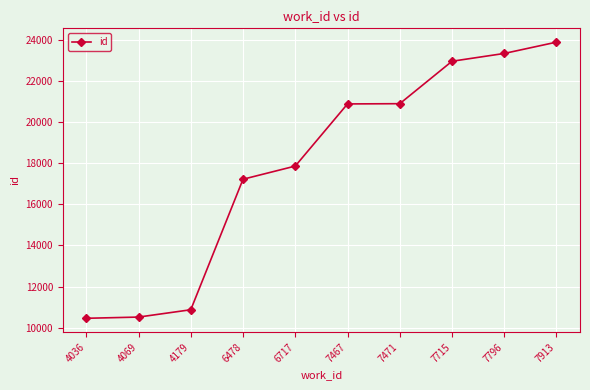

True or false: the data has more than 1 interior local peaks.

False